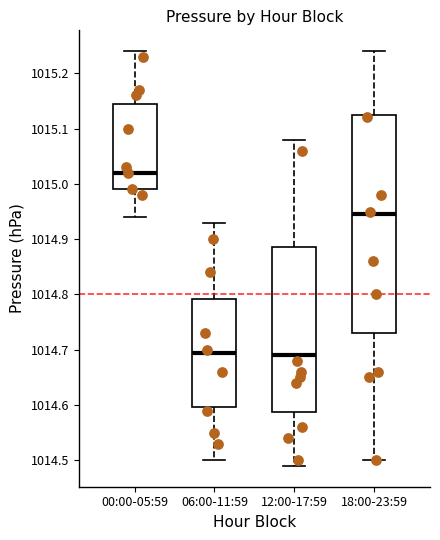

Which box is the tallest, from its lower edge to its upper edge?

18:00-23:59